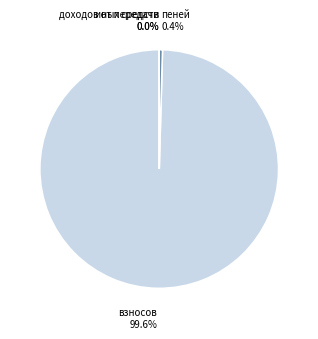

How many slices are in this pie chart?

4